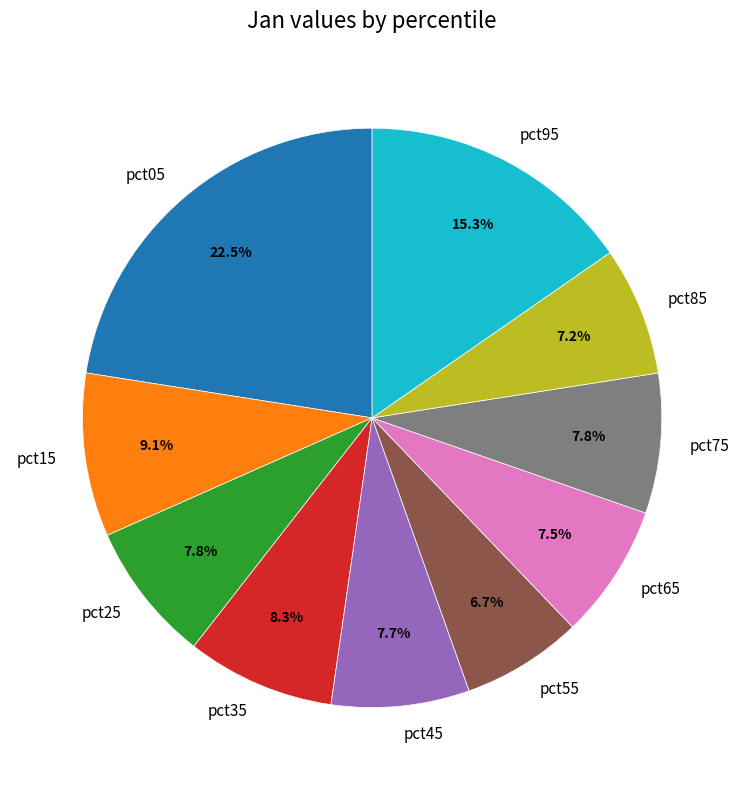

How much of the chart is everything except pct65?

92.5%